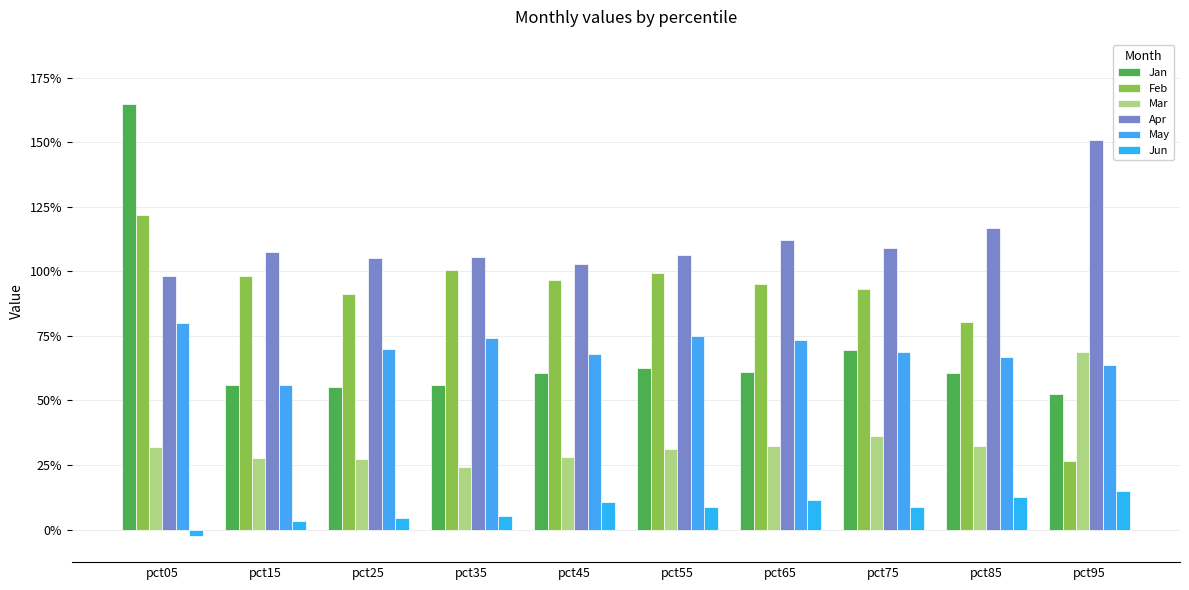

Which label corresponds to the smallest value in the chart?

pct05